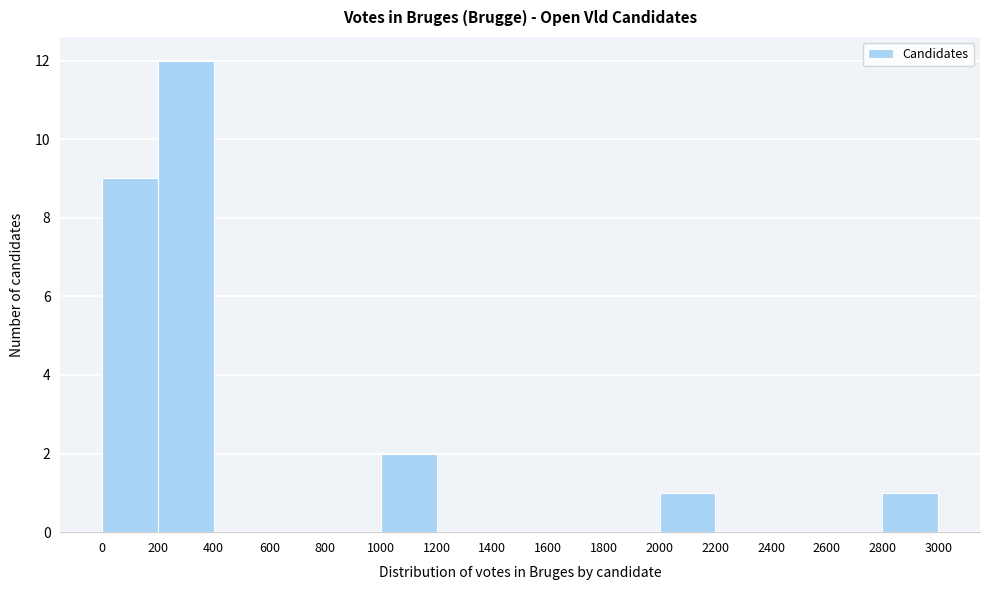

Which range on the x-axis has the tallest bar?

200 to 400